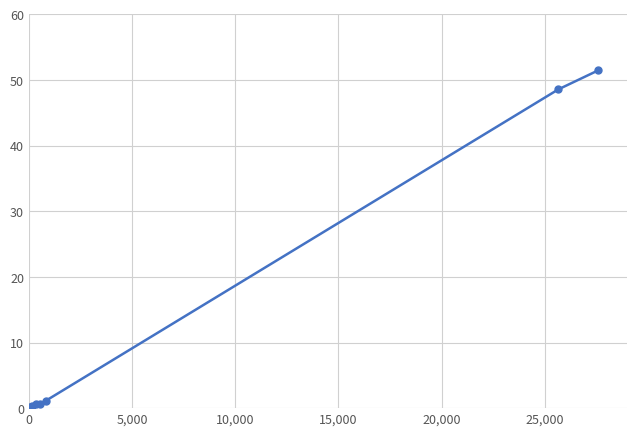

Count the number of categories in the chart.

8